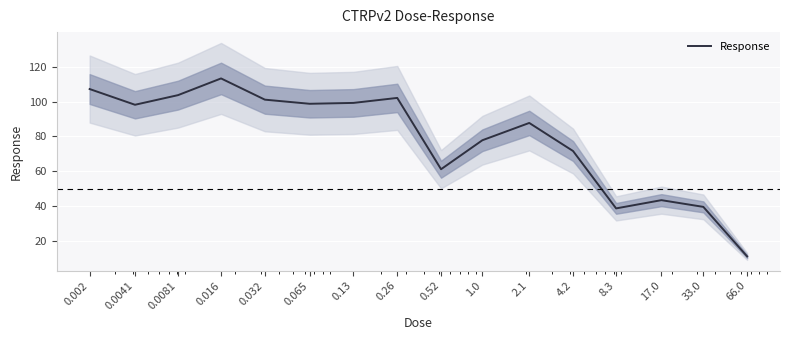

What is the change in value from 1.0 to 66.0?

-66.8